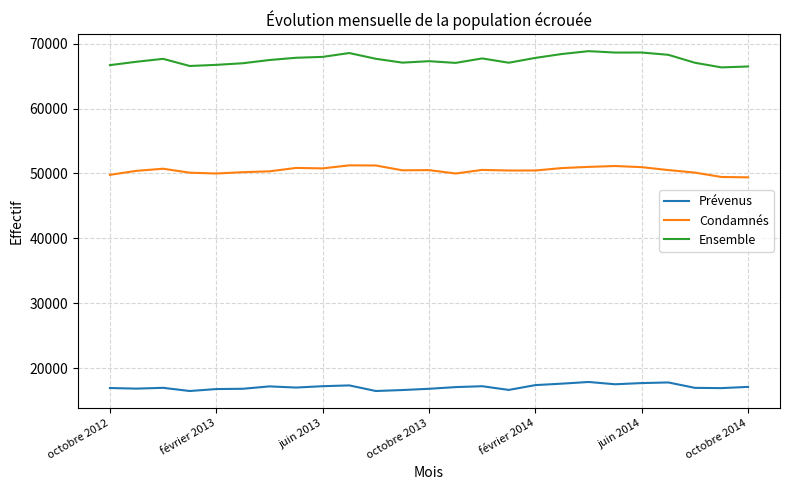

What is the difference between the maximum and minimum values in the Condamnés series?

1847